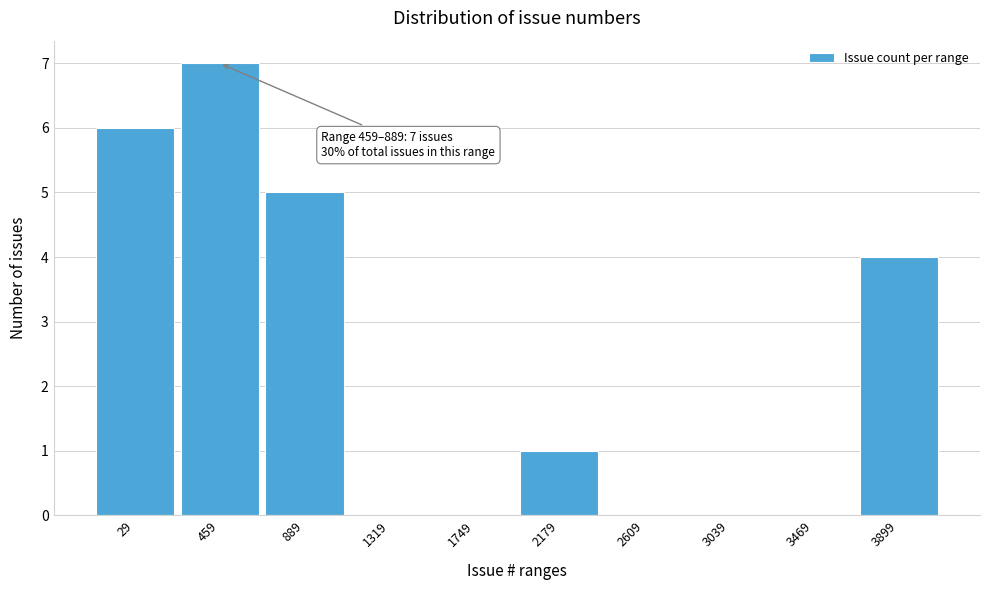

Reading right to left, extract all data points from this chart.

3899=4	3469=0	3039=0	2609=0	2179=1	1749=0	1319=0	889=5	459=7	29=6